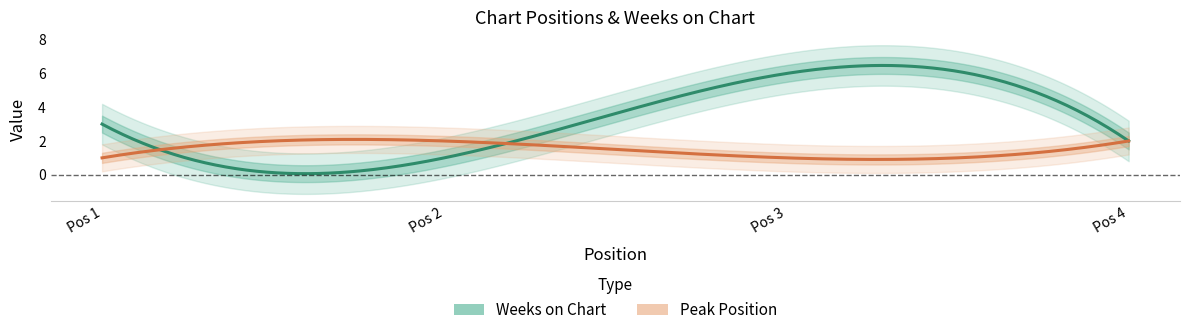

The value of Peak Position at 3 is 1. True or false?

True